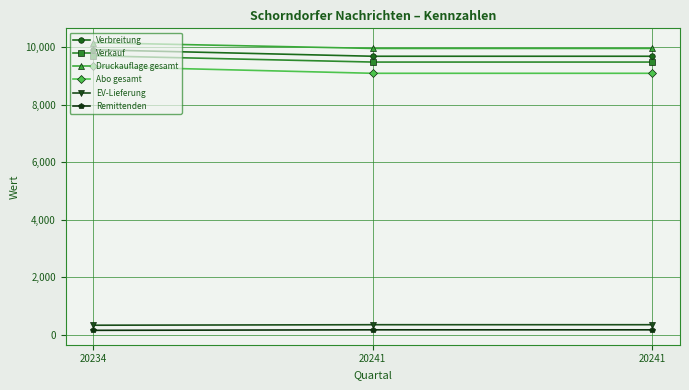

What is the approximate value of Verbreitung at 20241, to the nearest 50?

9700